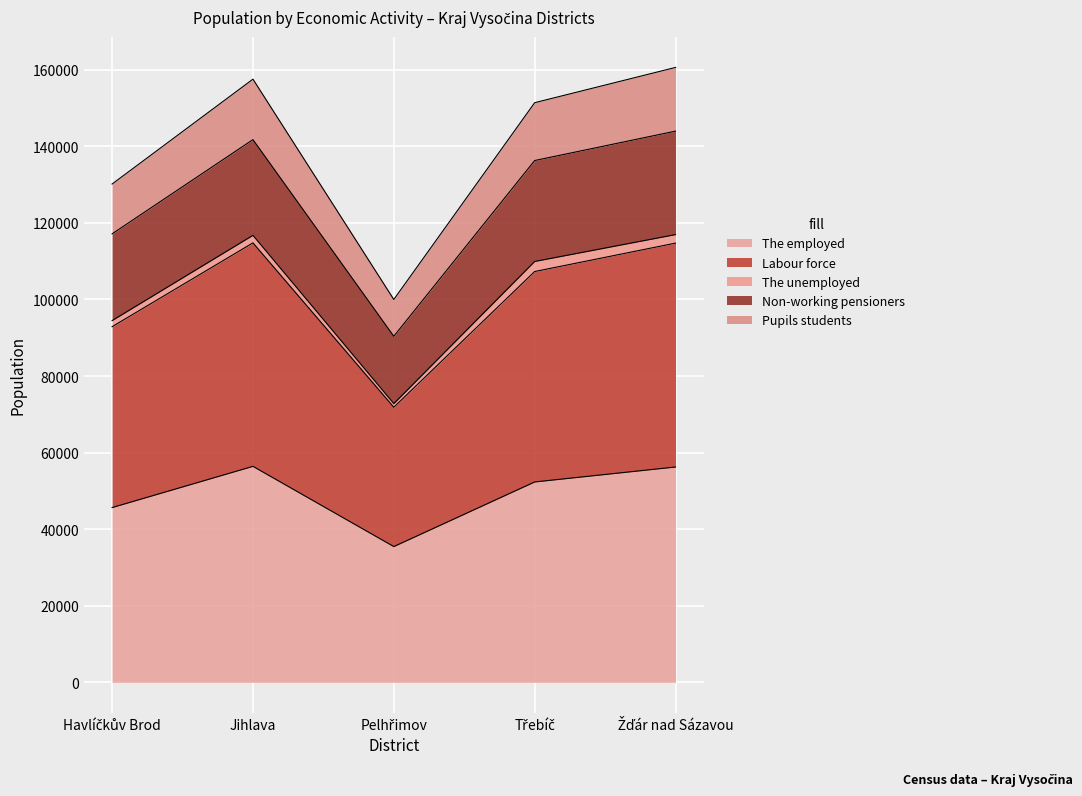

What is the difference between the second highest and minimum values in the The employed series?

20785